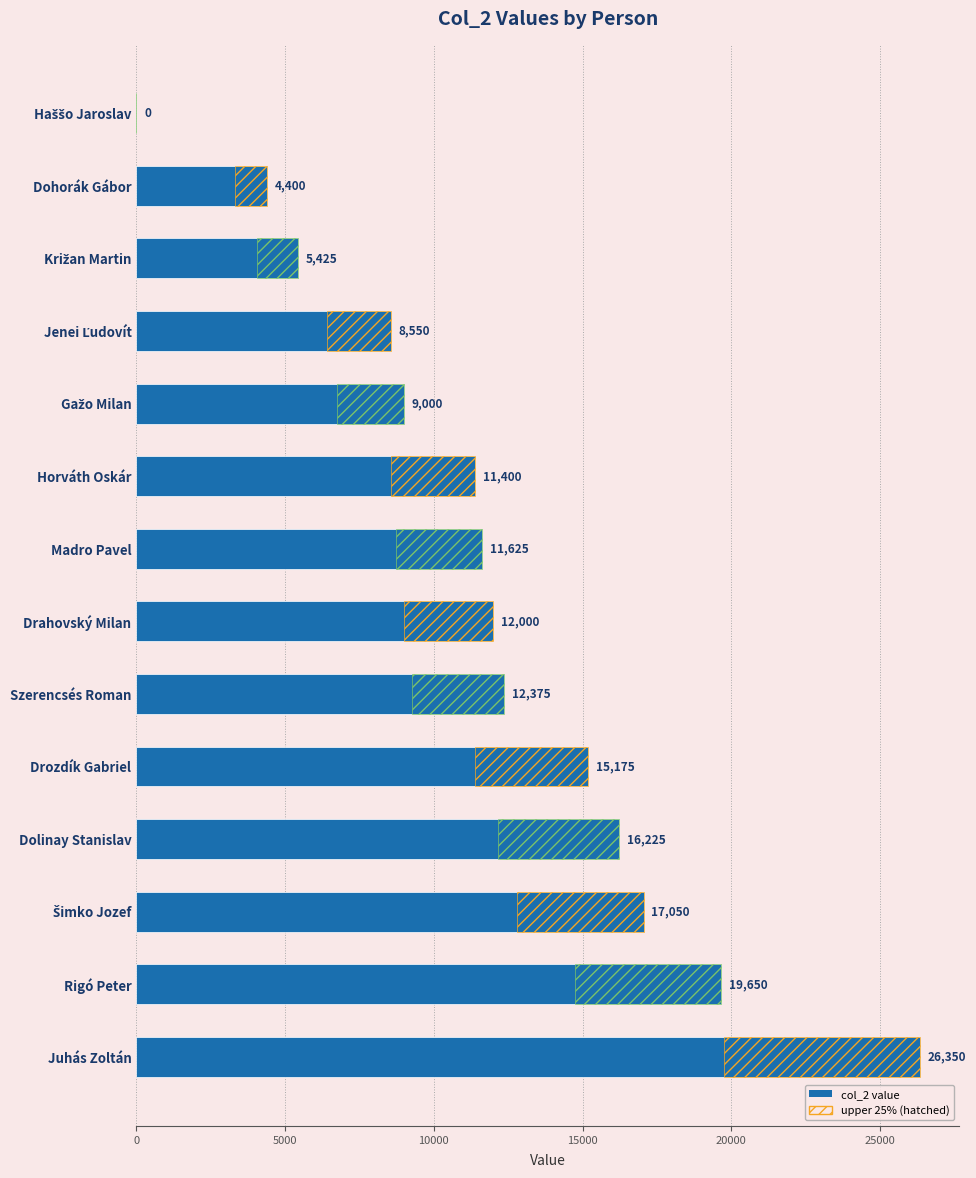

What is the average value?

12088